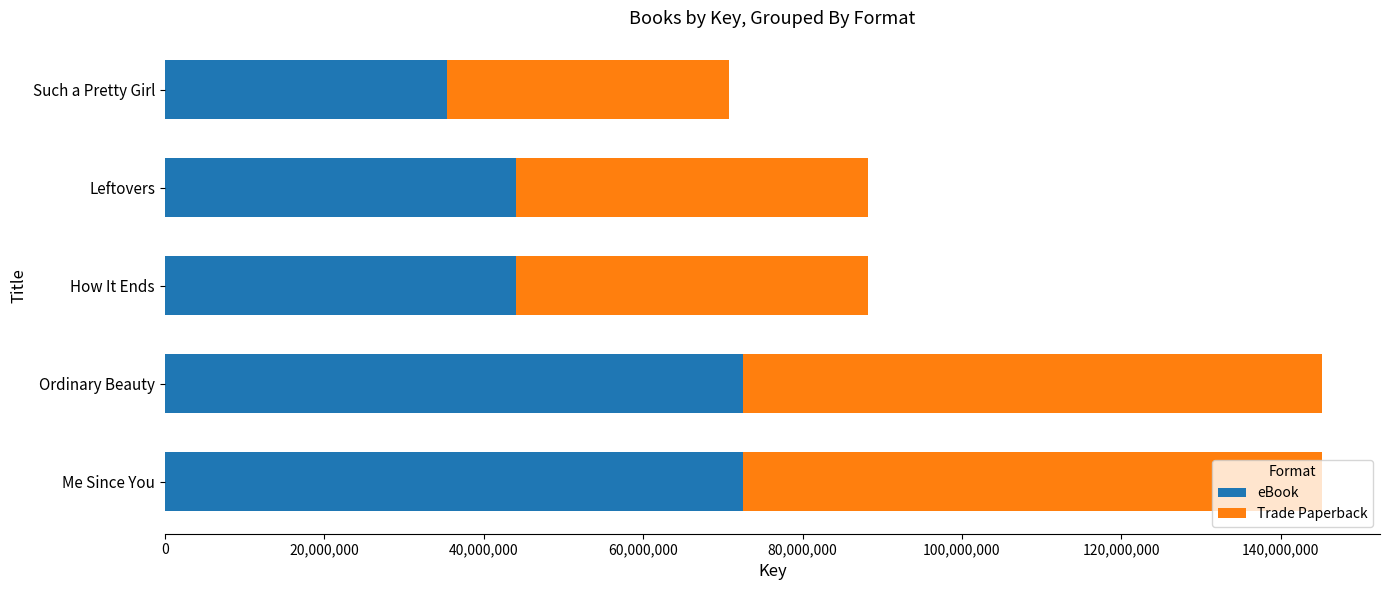

What is the difference between the maximum and minimum values in the eBook series?

37225925